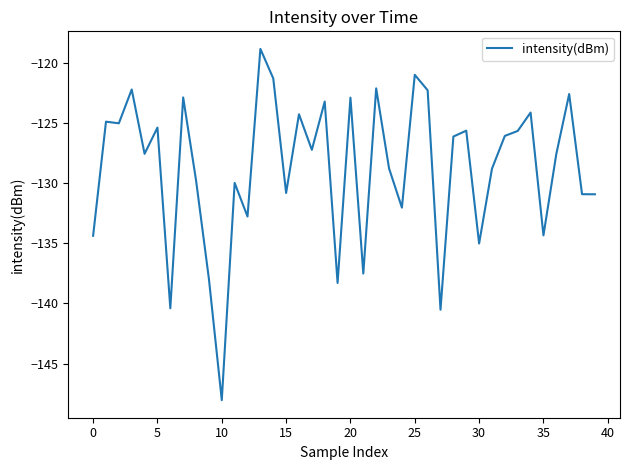

What is the greatest value displayed?

-118.8